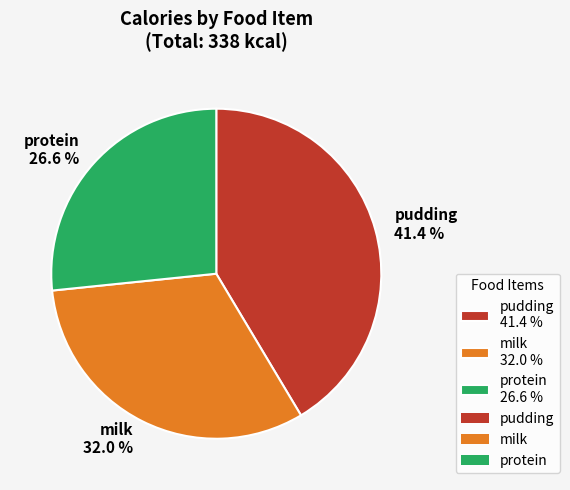

Is milk the majority of the pie?

No